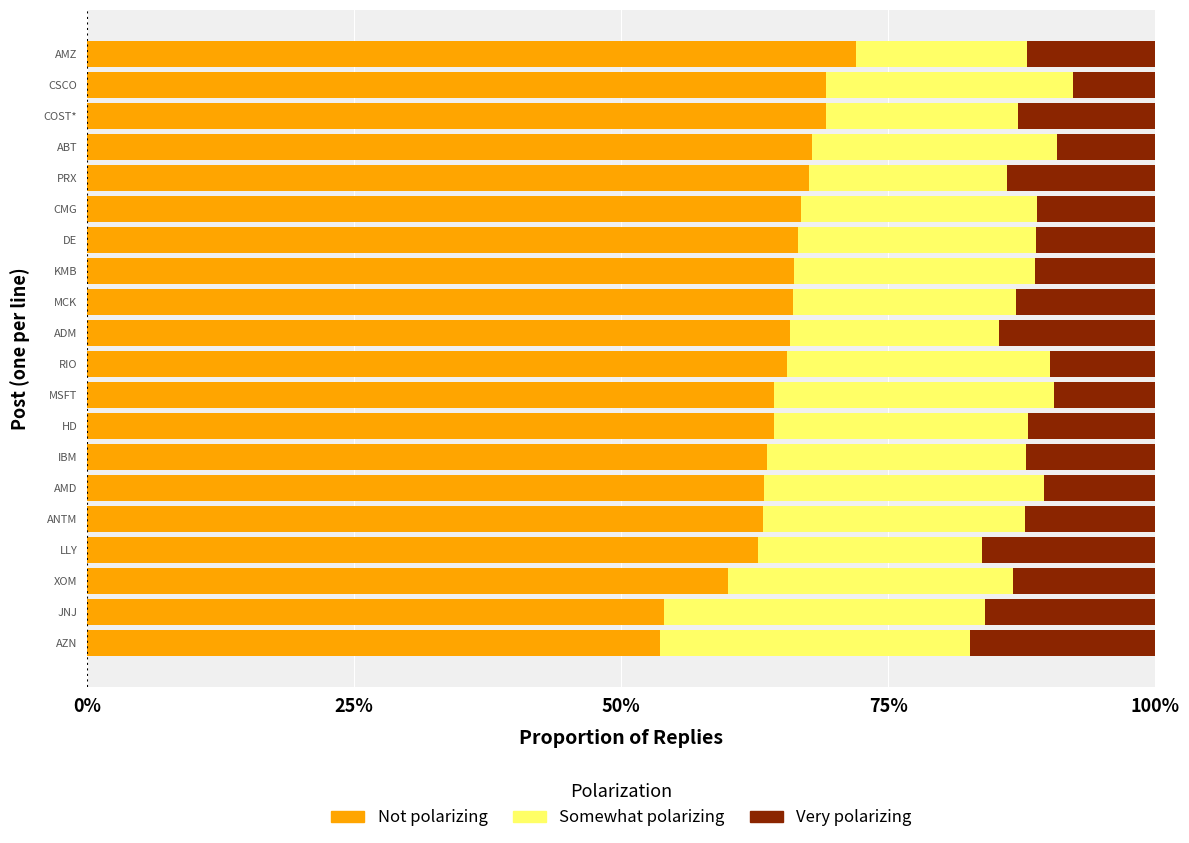

What is the difference between the maximum and second lowest values in the Not polarizing series?

17.9